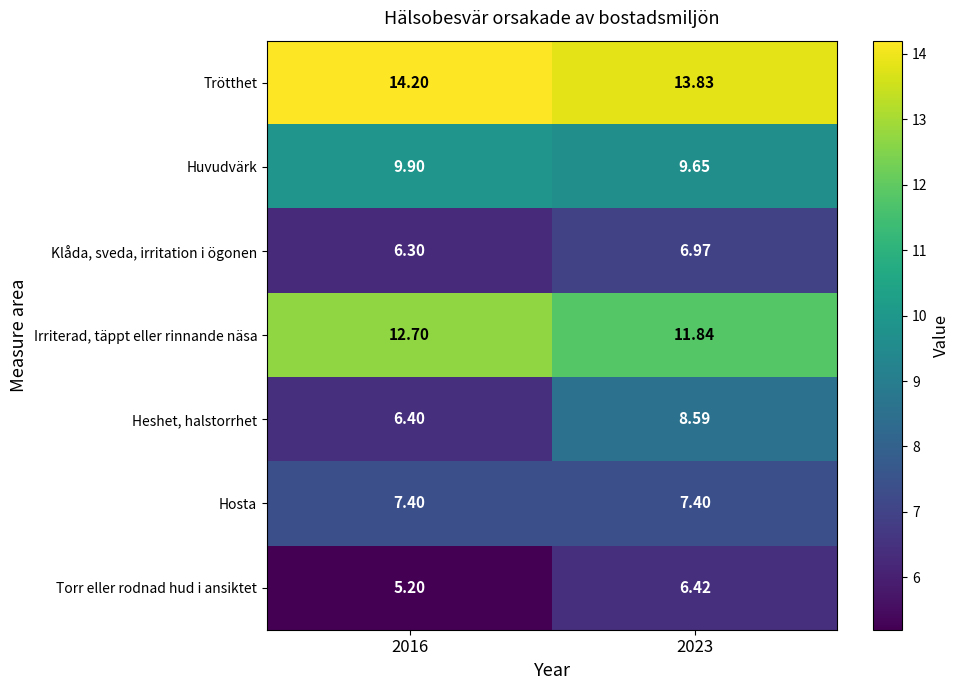

At 2016, list the series in order from largest to smallest.

Trötthet, Irriterad, täppt eller rinnande näsa, Huvudvärk, Hosta, Heshet, halstorrhet, Klåda, sveda, irritation i ögonen, Torr eller rodnad hud i ansiktet